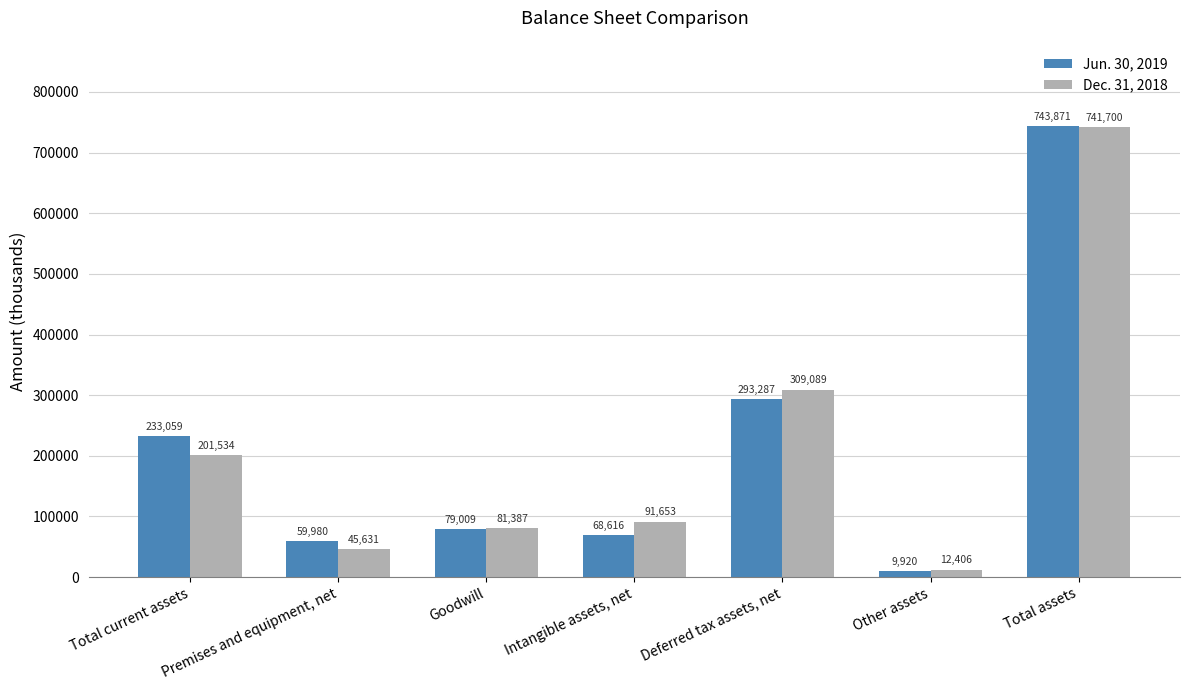

What is the minimum value for Jun. 30, 2019?

9920